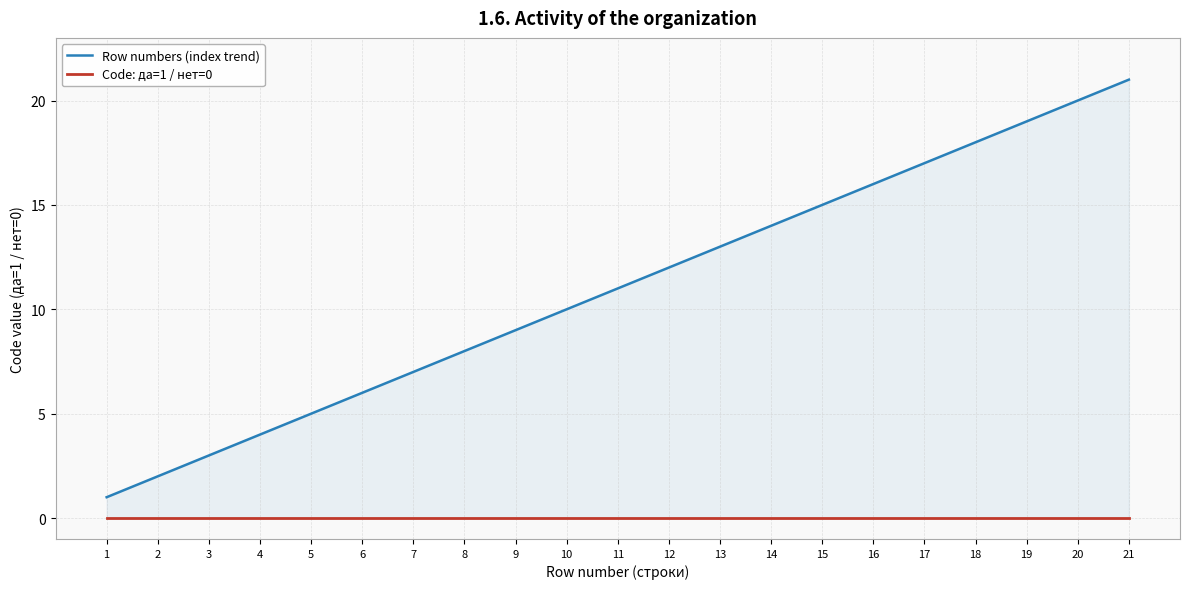

What is the difference between the highest and lowest values at 20?

20